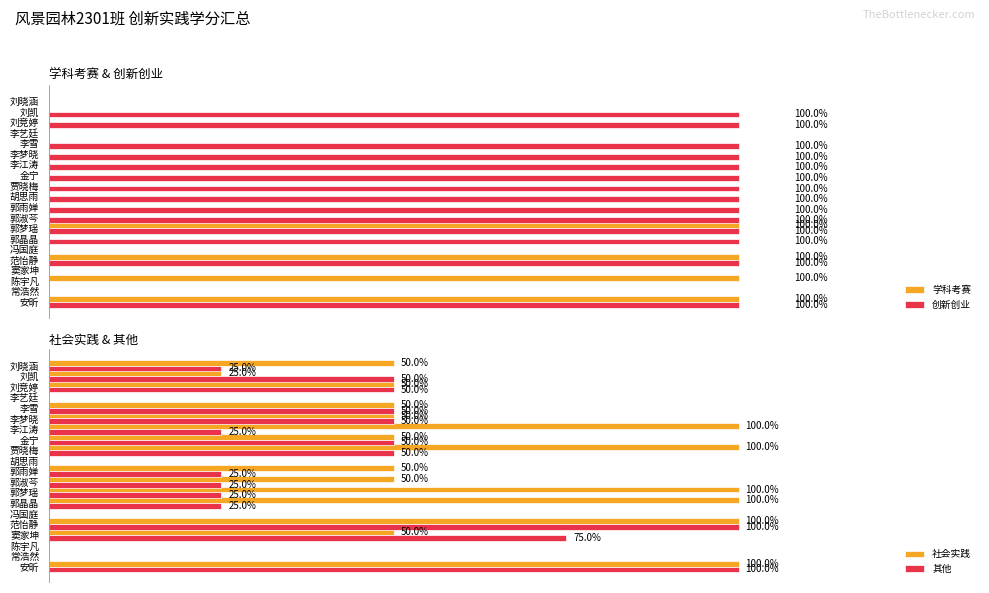

The value of 学科考赛 at 金宁 is 0.0. True or false?

True